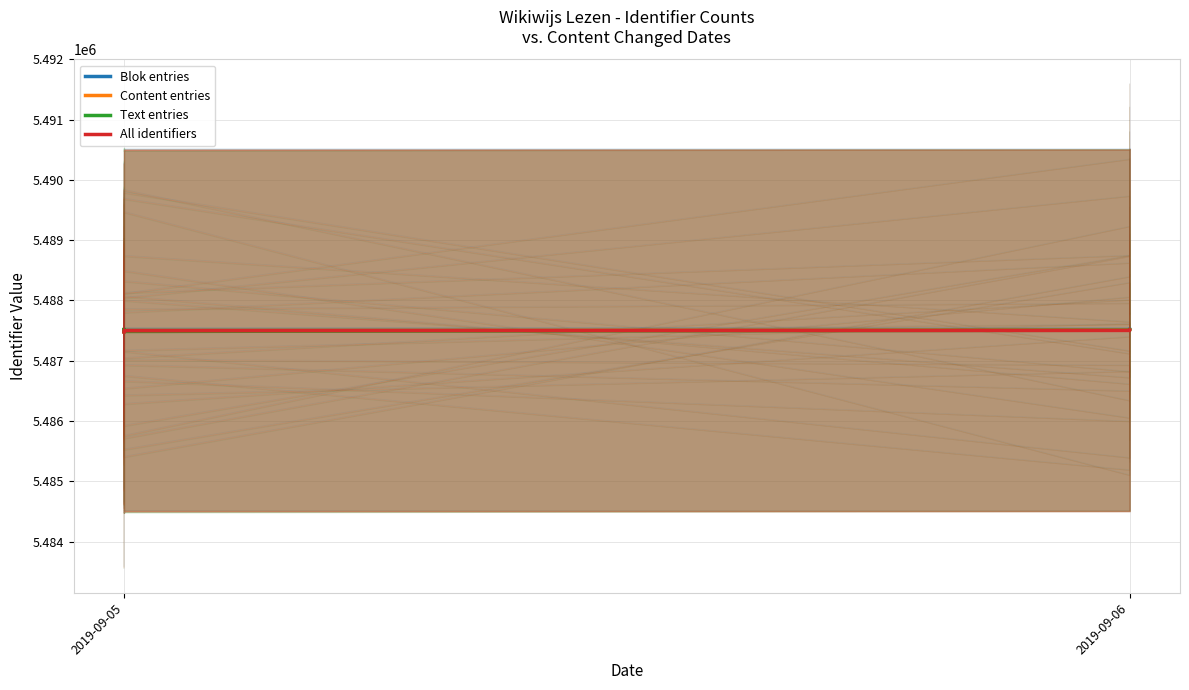

What is the total value across all series at 2019-09-05?

21949954